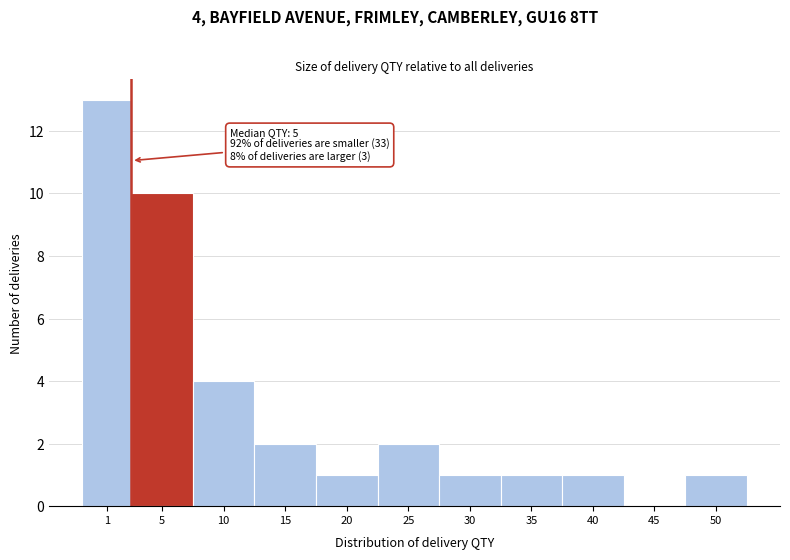

Reading left to right, what are all the values shown in this chart?

1=13	5=10	10=4	15=2	20=1	25=2	30=1	35=1	40=1	45=0	50=1